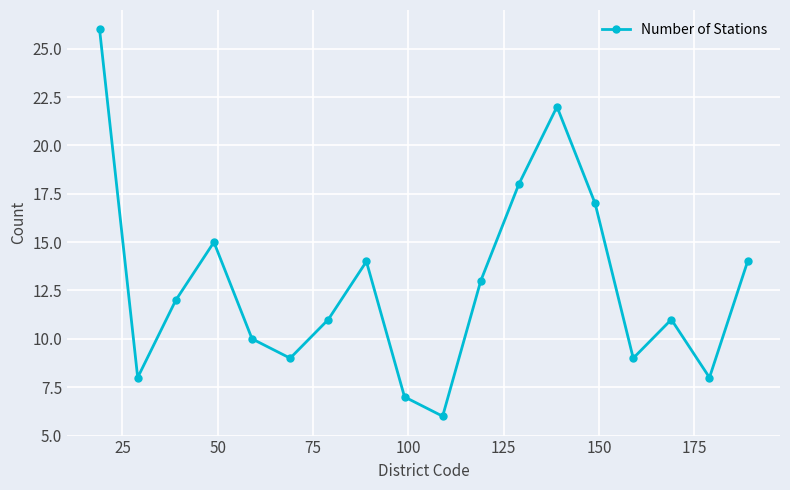

What is the difference between the second highest and second lowest values?

15